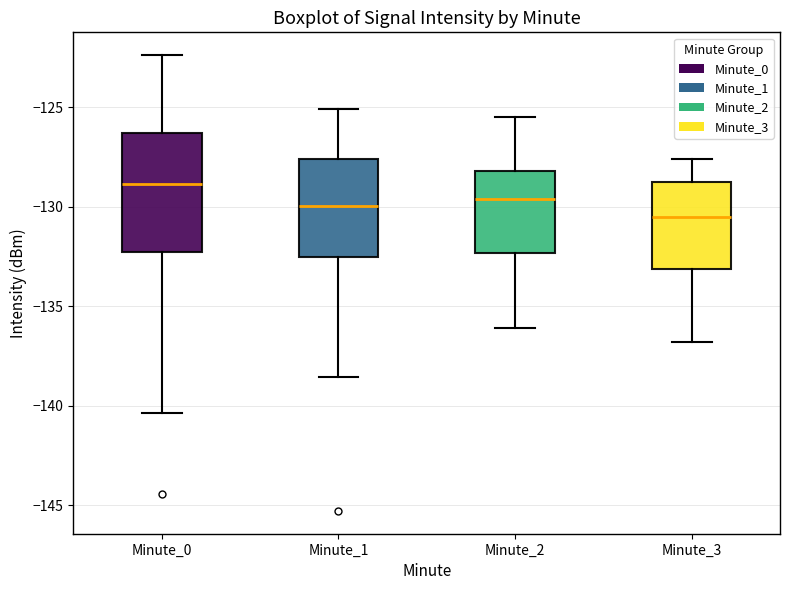

Reading left to right, read every box against the y-axis: the position of its median line, the range the box covers, and the ends of its whiskers. The values are not printed on the chart, so give them approximately, as read against the axis.

Minute_0: median -129.0, box -132.5 to -126.5, whiskers -140.5 to -122.5
Minute_1: median -130.0, box -132.5 to -127.5, whiskers -138.5 to -125.0
Minute_2: median -129.5, box -132.5 to -128.0, whiskers -136.0 to -125.5
Minute_3: median -130.5, box -133.0 to -129.0, whiskers -137.0 to -127.5